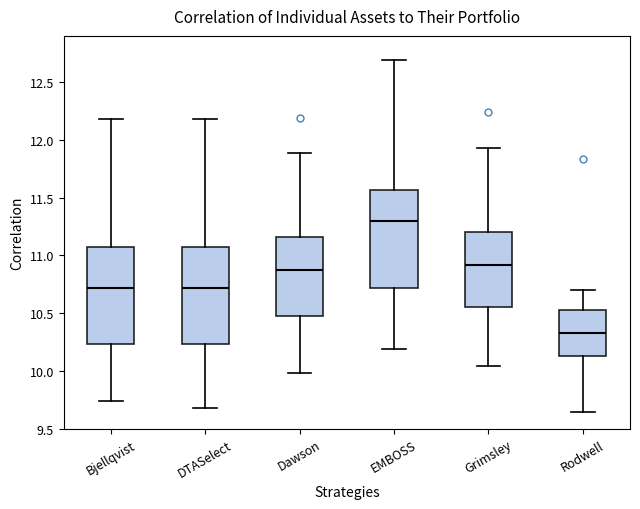

Which box's median line is the lowest?

Rodwell